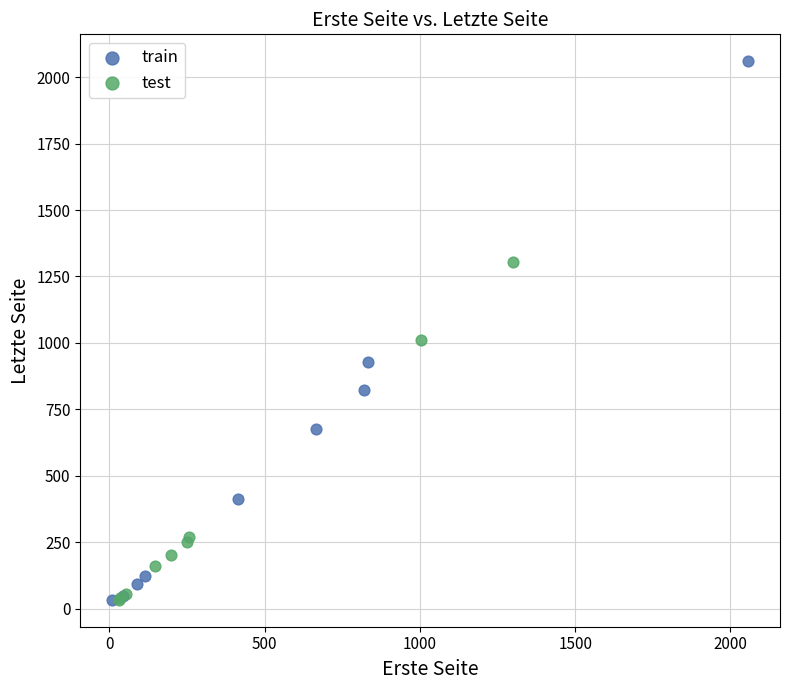

Which series contains the highest Y value?

train